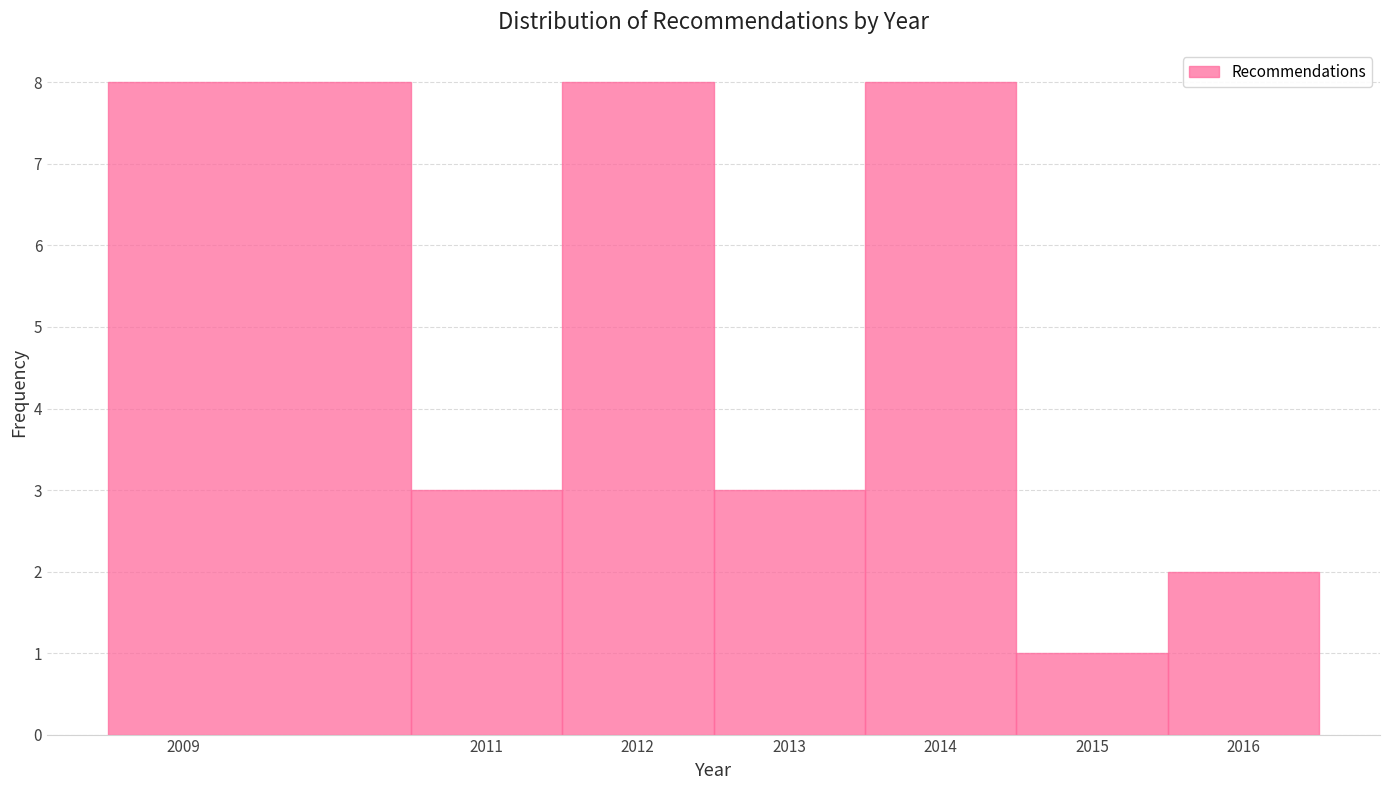

Reading left to right, transcribe this chart: for each bar, give the range it covers on the x-axis and its height. The values are not printed on the chart, so give them approximately, as read against the axis.

2008.5 to 2010.5: 8
2010.5 to 2011.5: 3
2011.5 to 2012.5: 8
2012.5 to 2013.5: 3
2013.5 to 2014.5: 8
2014.5 to 2015.5: 1
2015.5 to 2016.5: 2